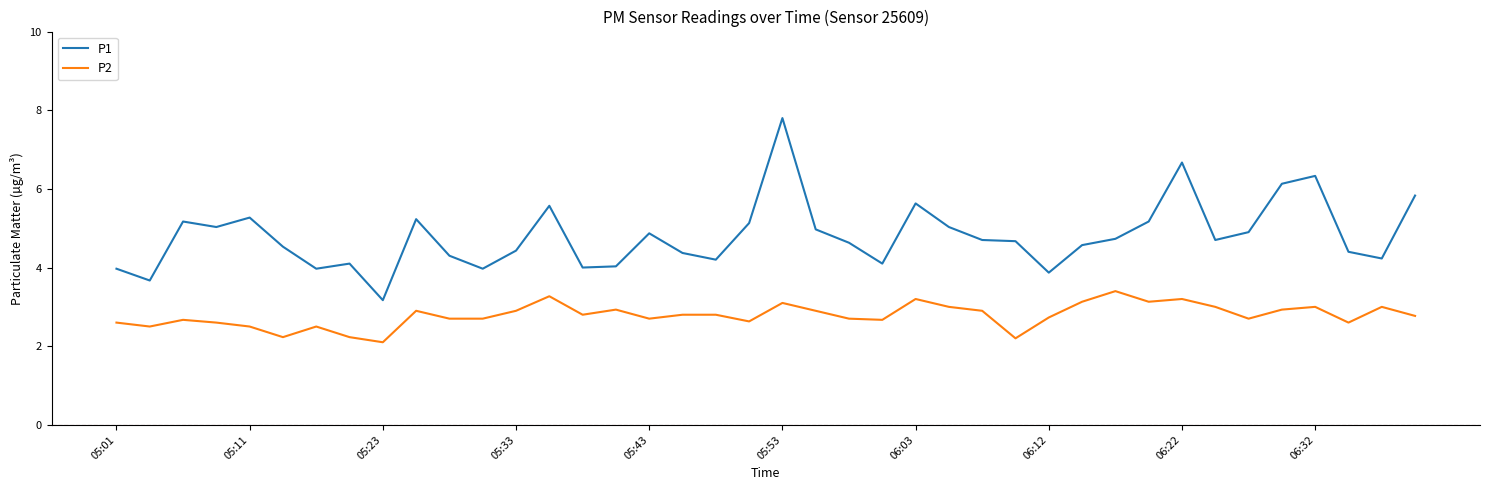

What is the difference between the maximum and minimum values in the P2 series?

1.3